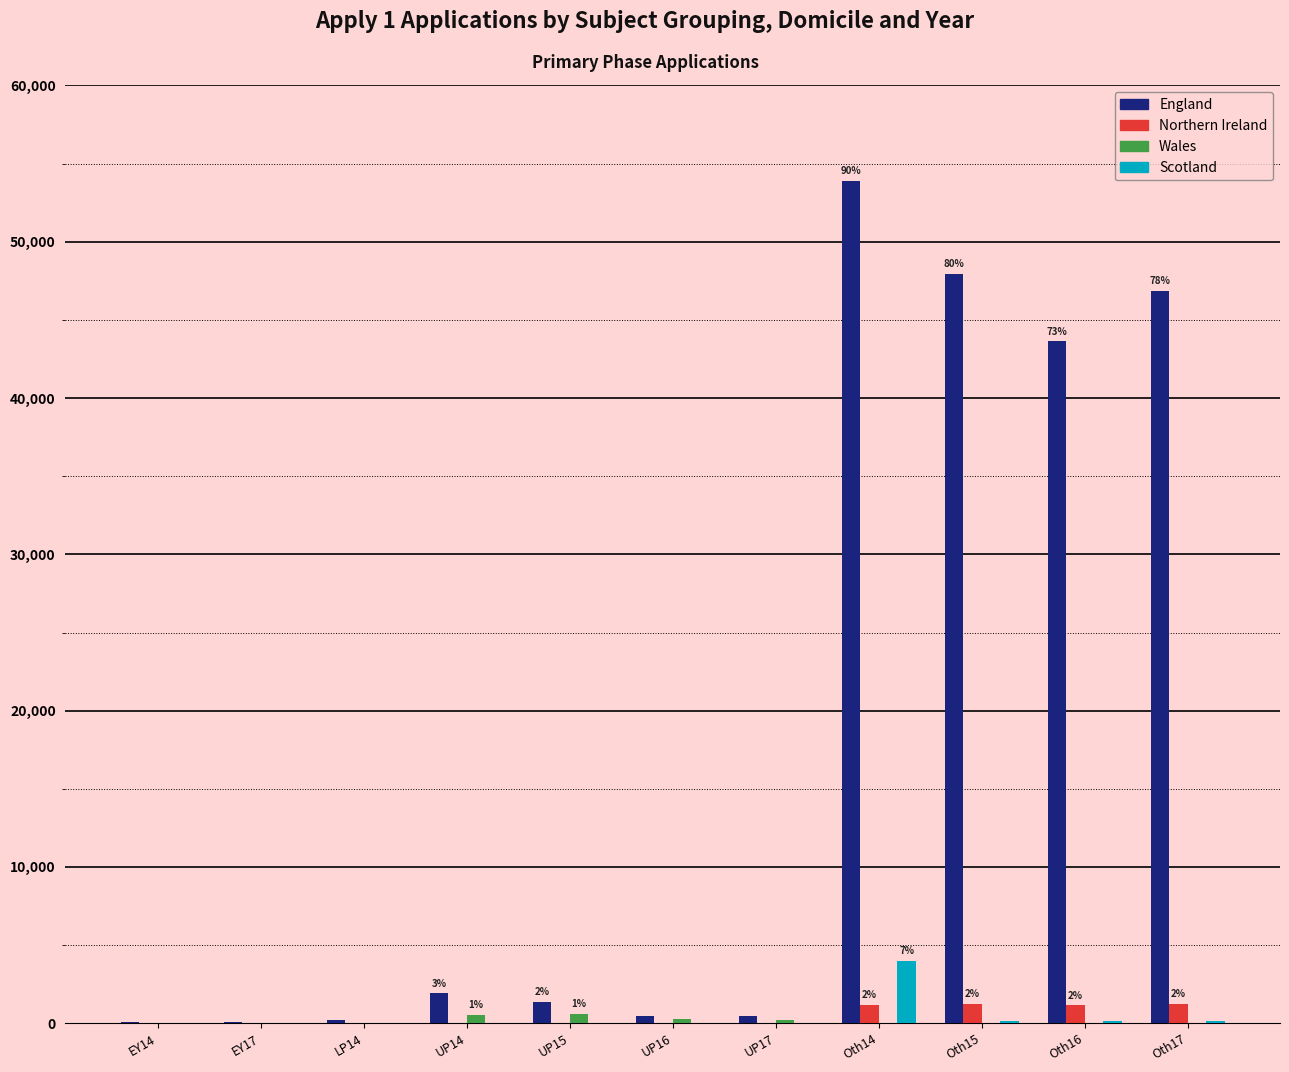

What is the sum of all Scotland values?

4420